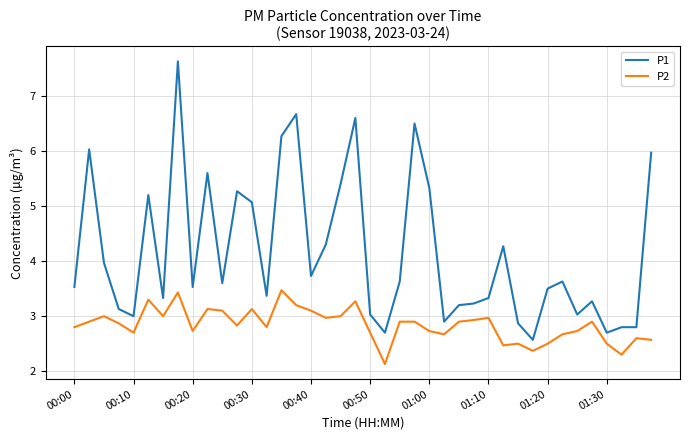

Which series has the widest spread of values?

P1